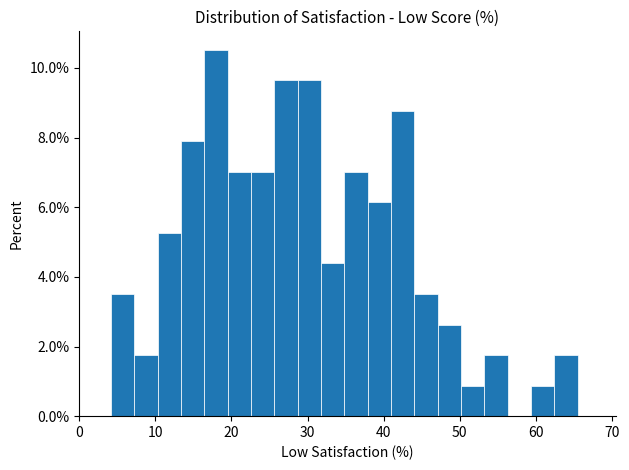

Around what value on the x-axis is the tallest bar? Give the approximate position of its centre, as read against the axis.

18